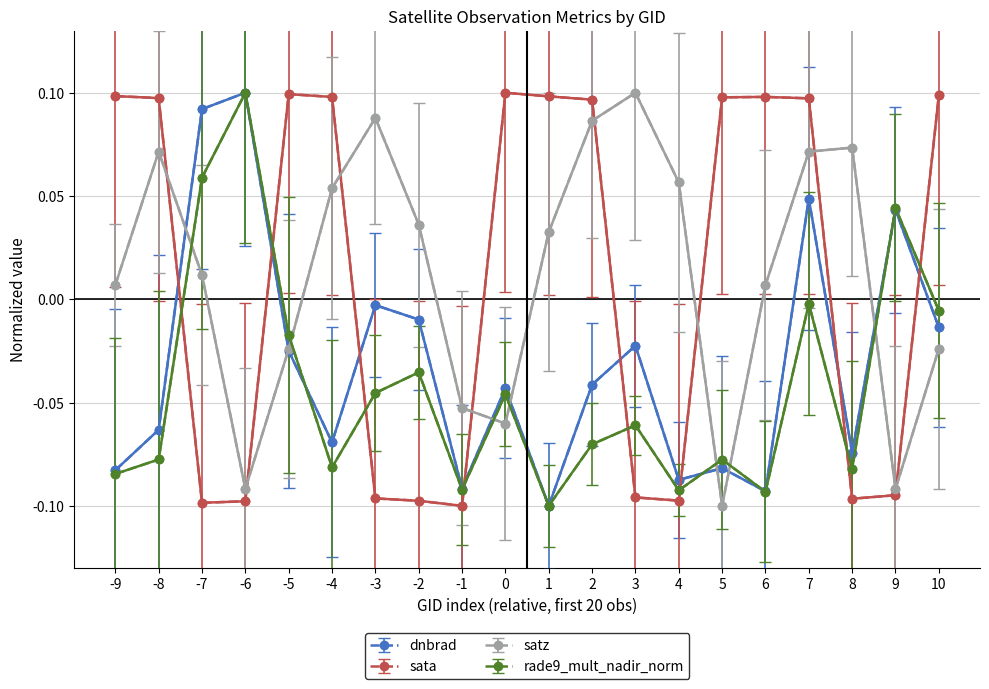

In satz, how many points are higher than both neighbors (excluding endpoints)?

4